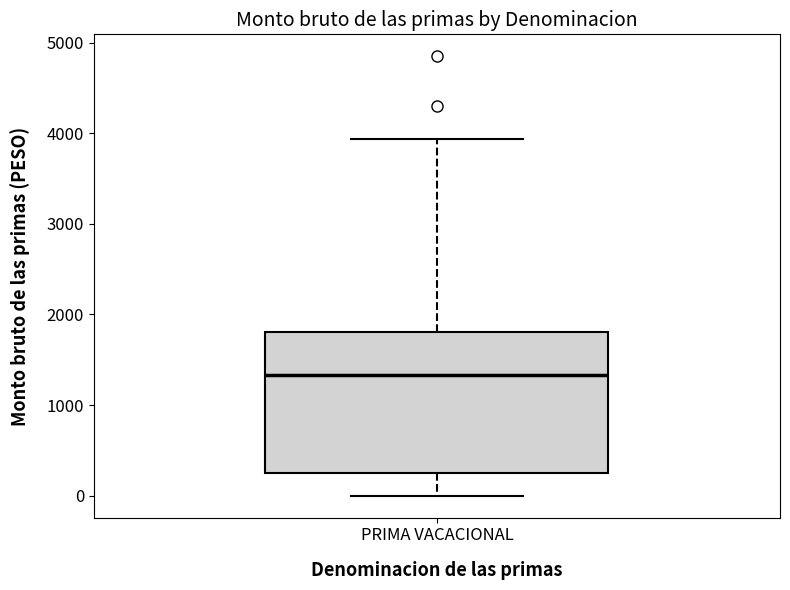

Where does the upper whisker of the box for PRIMA VACACIONAL end on the y-axis? The values are not printed on the chart, so give them approximately, as read against the axis.

3900